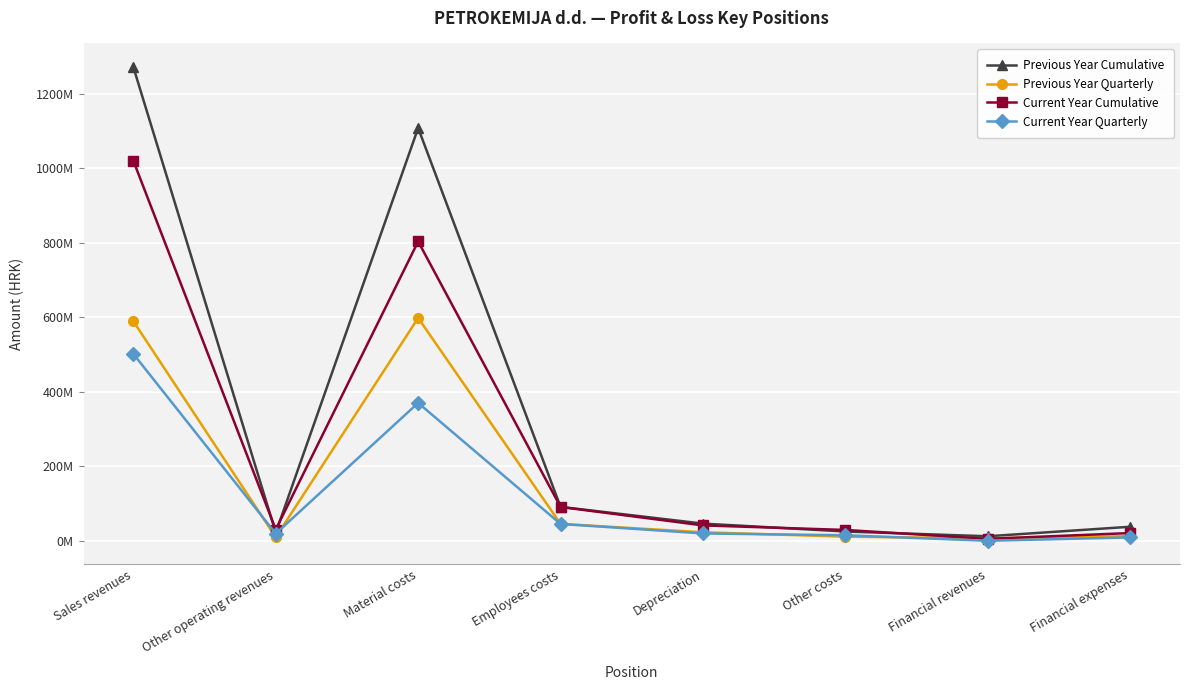

Is it true that Previous Year Cumulative equals 345709818 at Sales revenues?

False